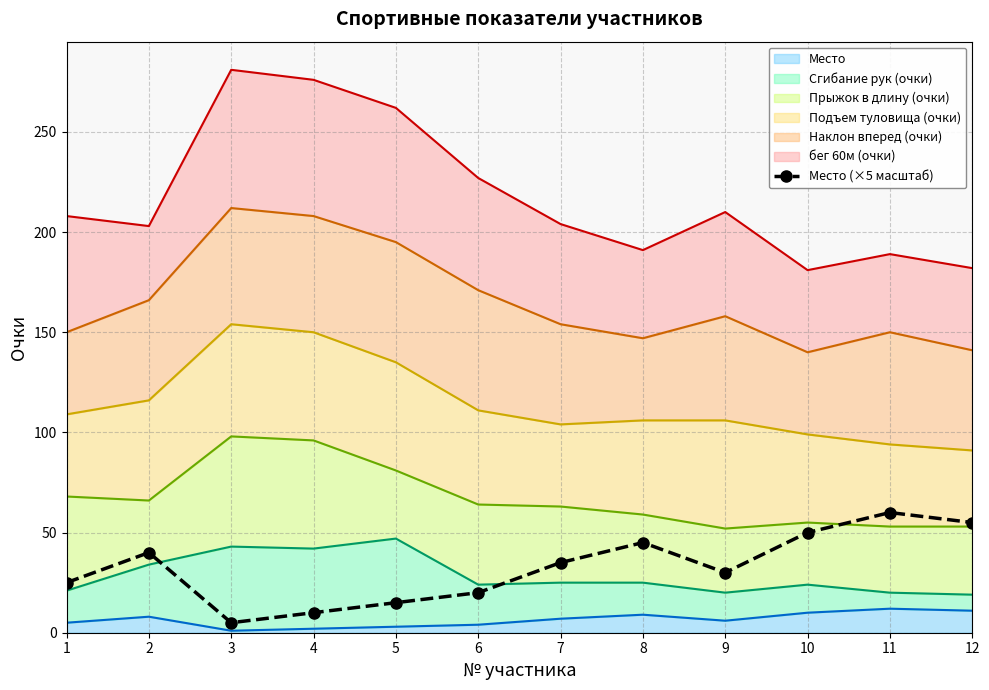

Where does the data first go above 35?

2